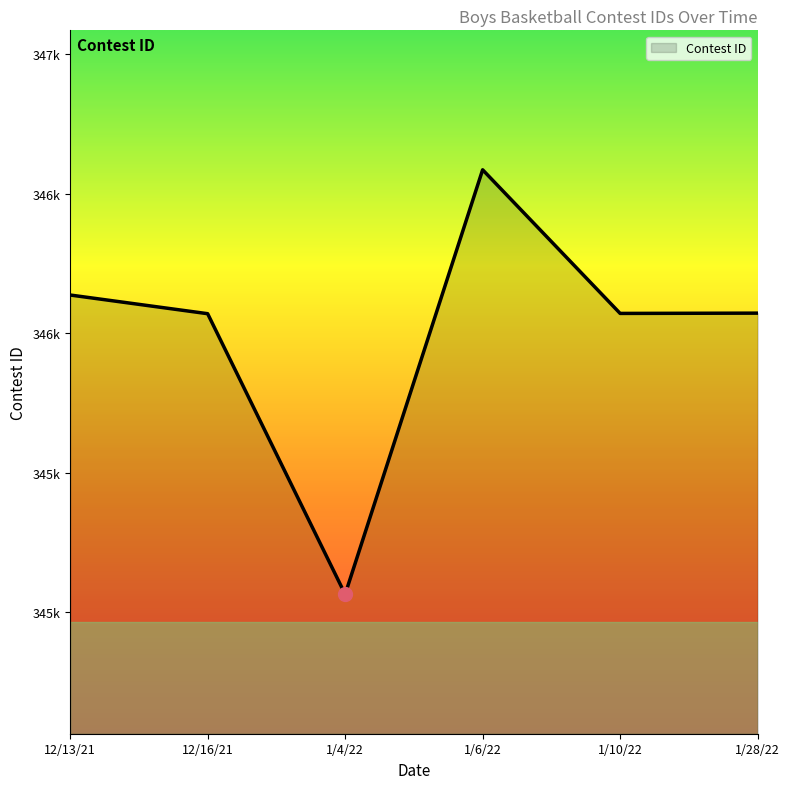

What is the change in value from 1/4/22 to 1/10/22?

+1007